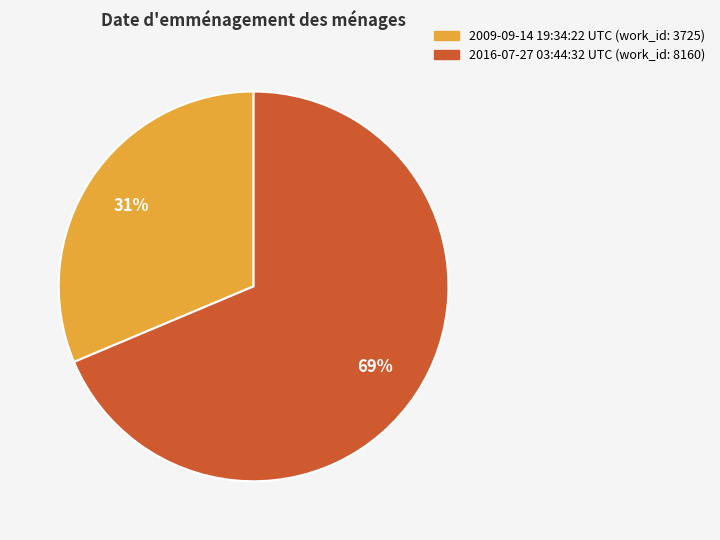

Is there a majority slice in this chart?

Yes